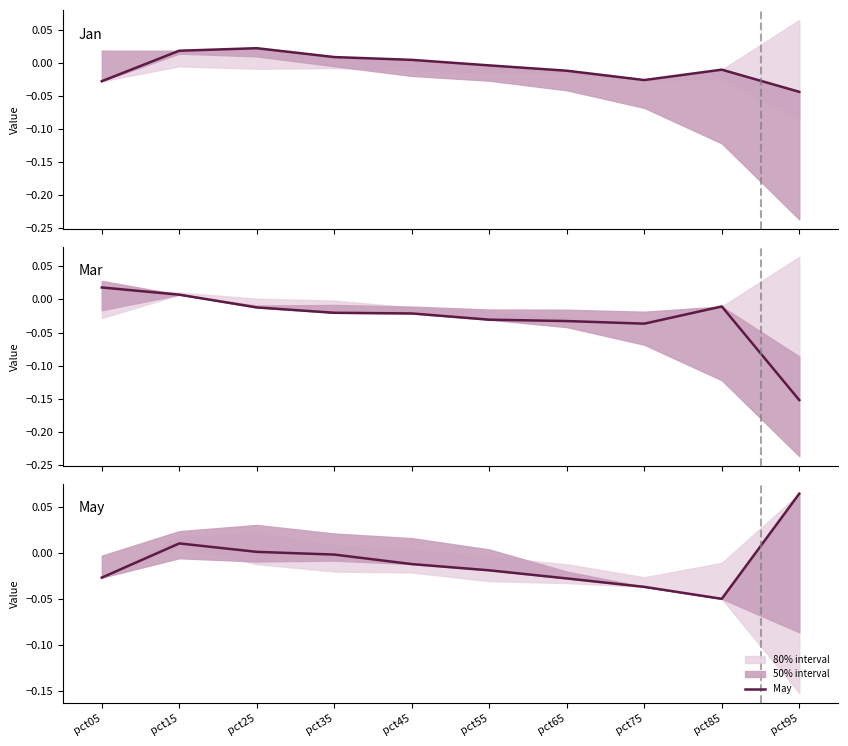

At which label does Jan first exceed 0?

pct15